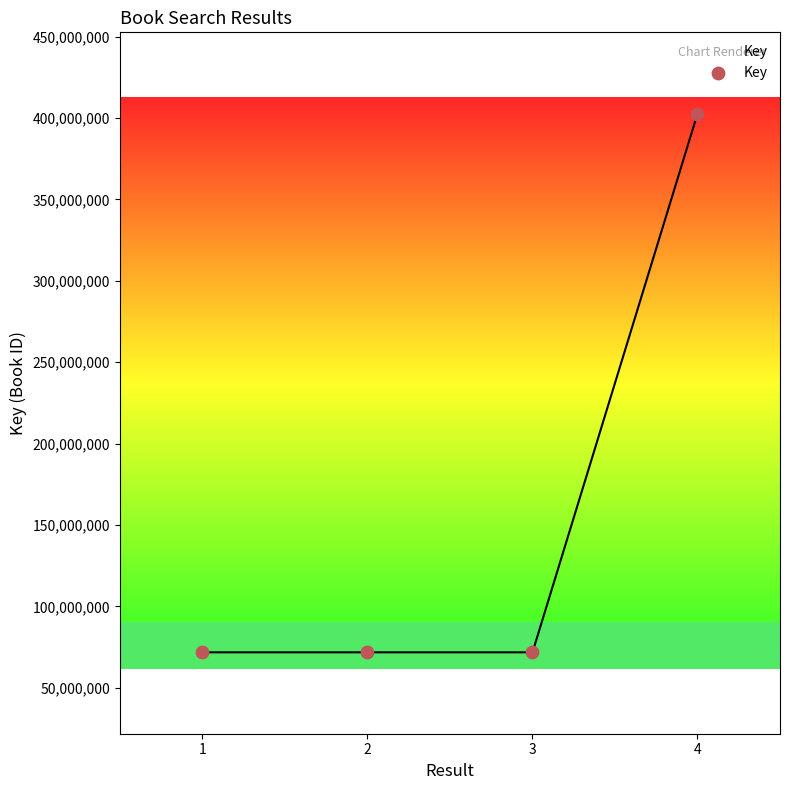

What is the ratio of the value at 2 to the value at 3?

1.0